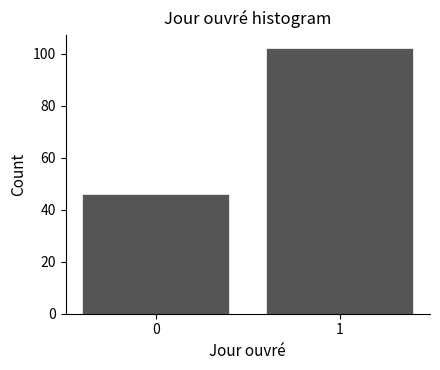

Reading left to right, list all the values displayed in this chart.

46	102